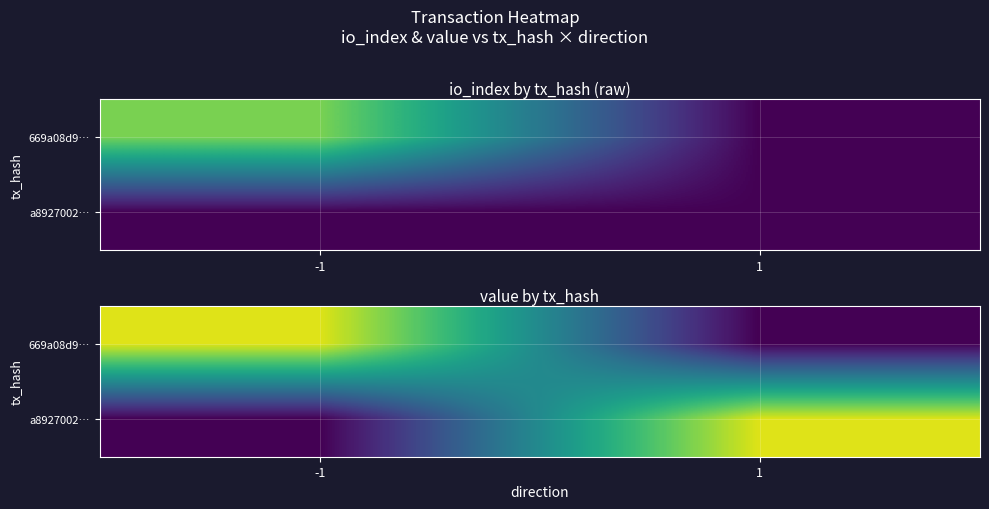

What is the highest value of the a8927002… series?

7.6